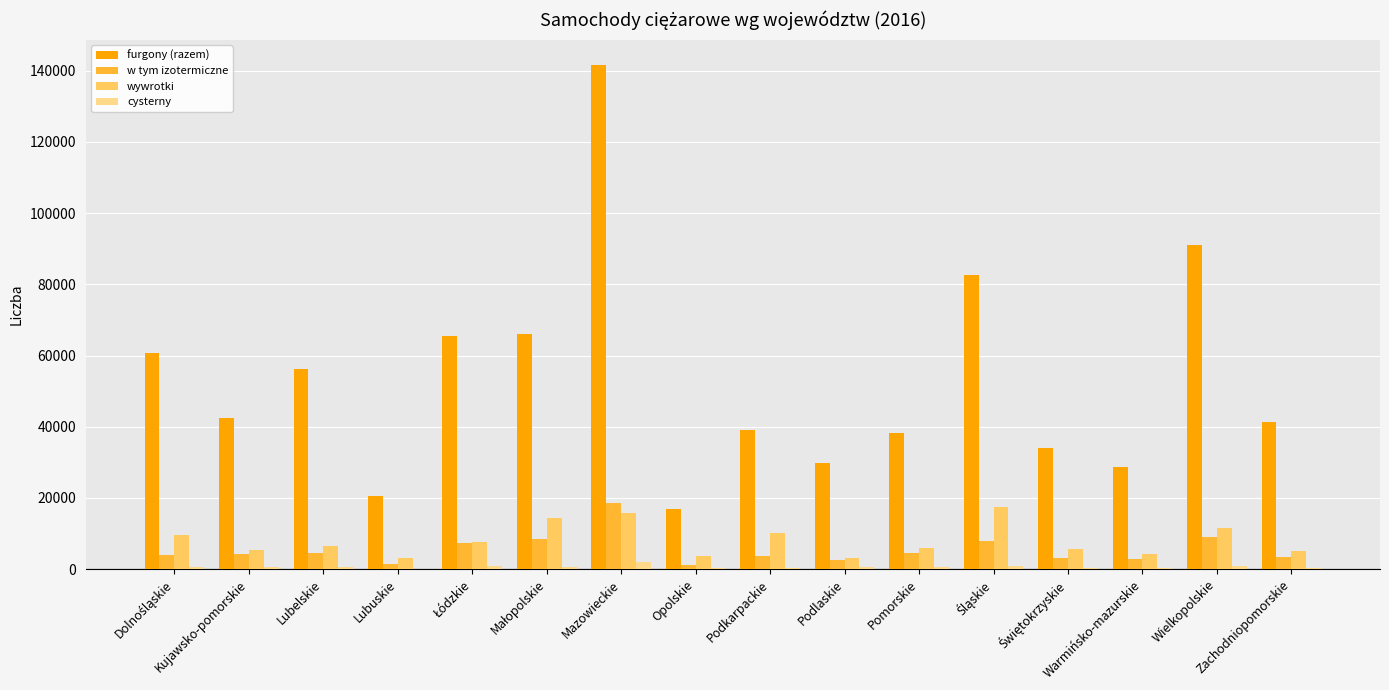

What is the maximum value for furgony (razem)?

141579